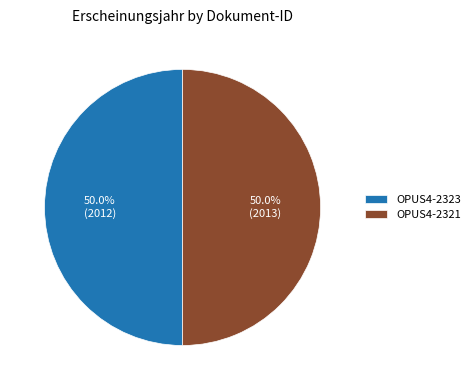

Approximately how many times larger is the value at OPUS4-2323 compared to OPUS4-2321?

1.0